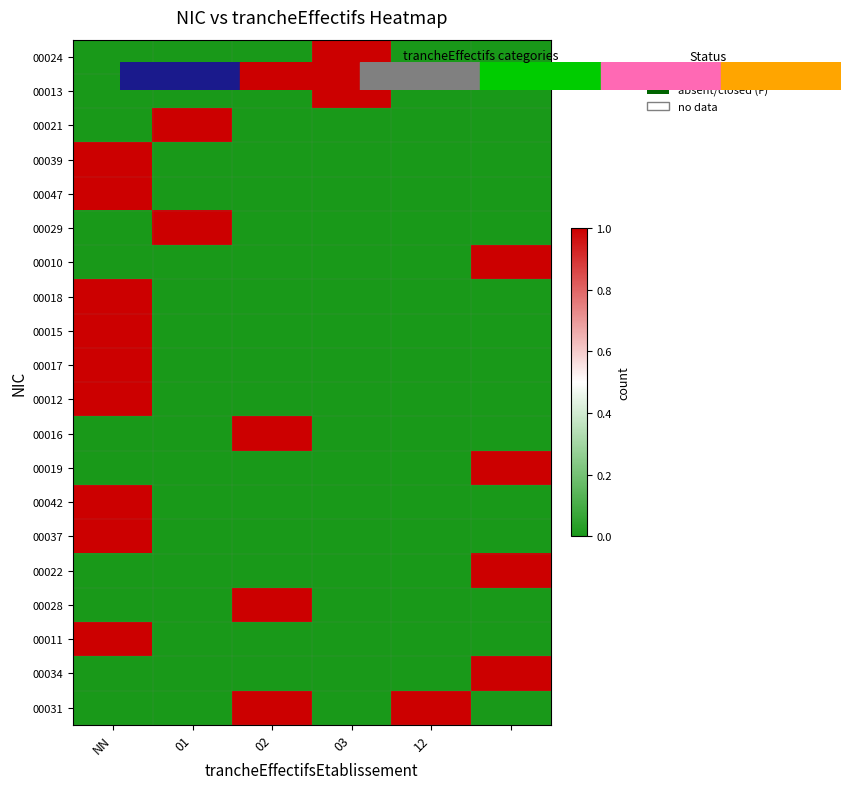

What is the maximum value shown in the chart?

1